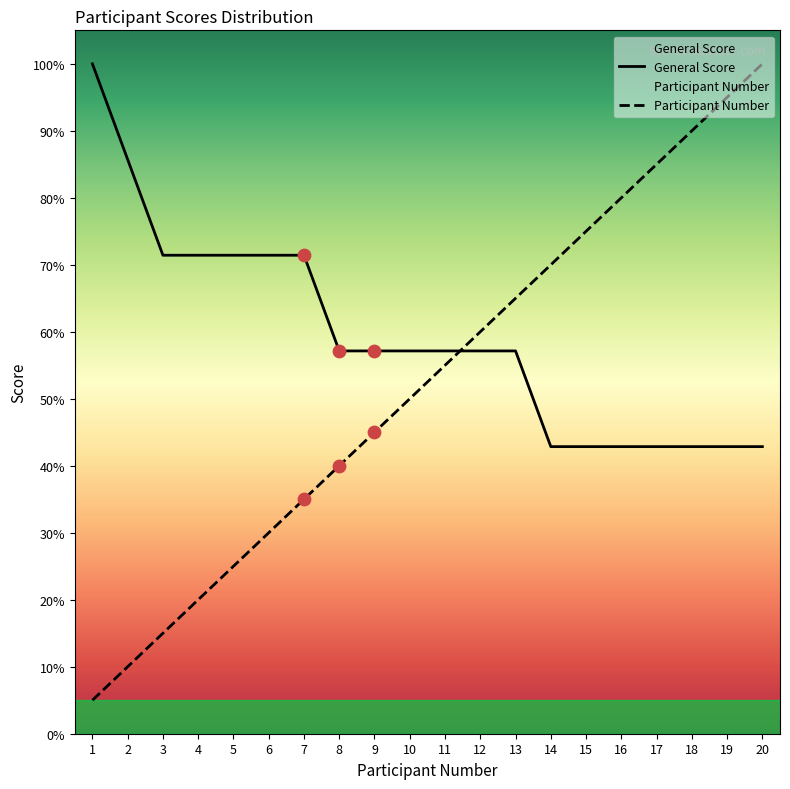

What is the total value across all series at 19?

137.9